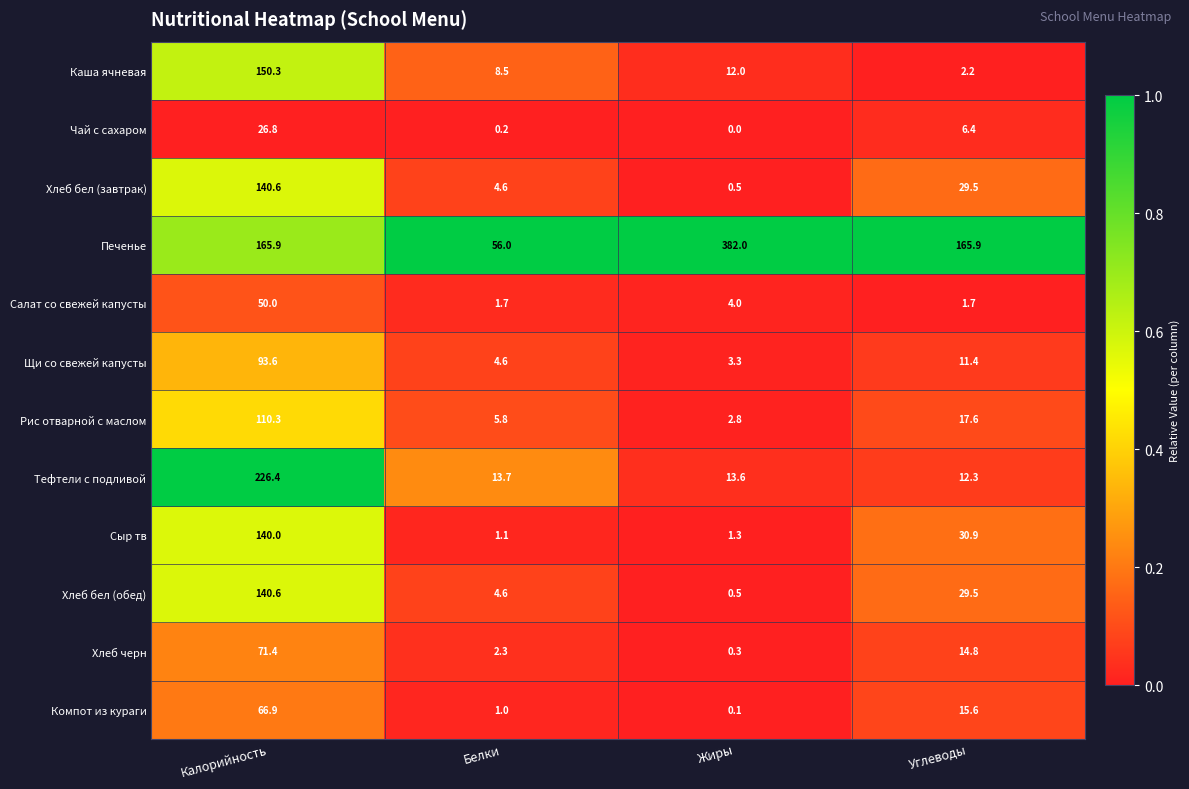

At how many categories does at least one series exceed 0?

4